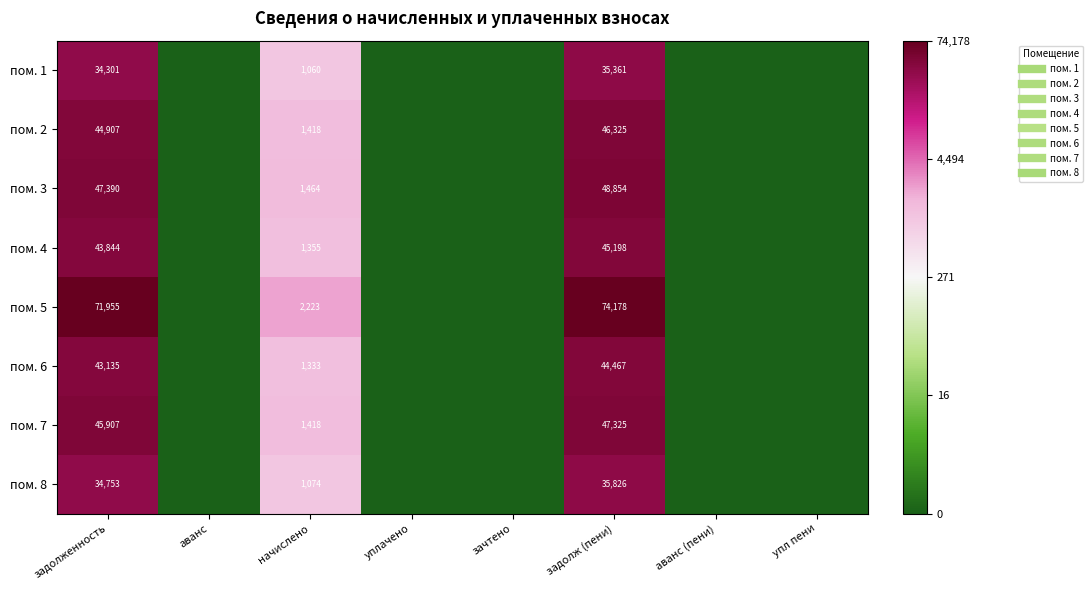

At which category is the sum across all series the highest?

задолж (пени)